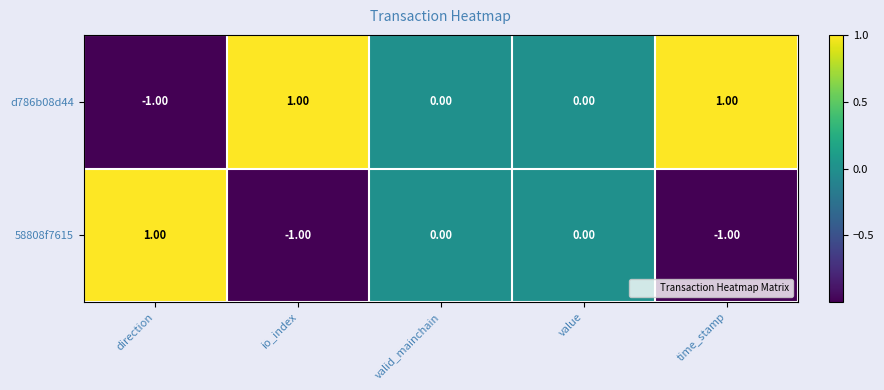

At which label does 58808f7615 reach its peak?

direction